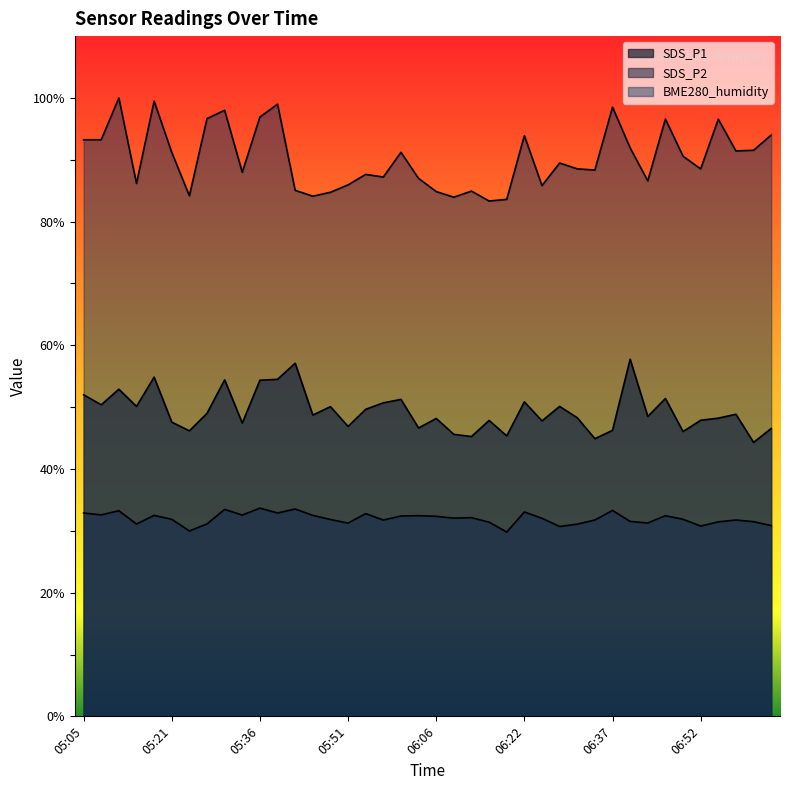

List the labels in order of SDS_P1 value, smallest first.

07:01, 06:34, 06:12, 06:19, 06:09, 06:49, 05:24, 06:37, 07:04, 06:03, 05:51, 05:33, 05:21, 06:25, 06:16, 06:52, 06:06, 06:55, 06:31, 06:43, 05:45, 06:58, 05:27, 05:54, 05:48, 05:14, 06:28, 05:08, 05:57, 06:22, 06:00, 06:46, 05:05, 05:11, 05:36, 05:30, 05:39, 05:17, 05:42, 06:40